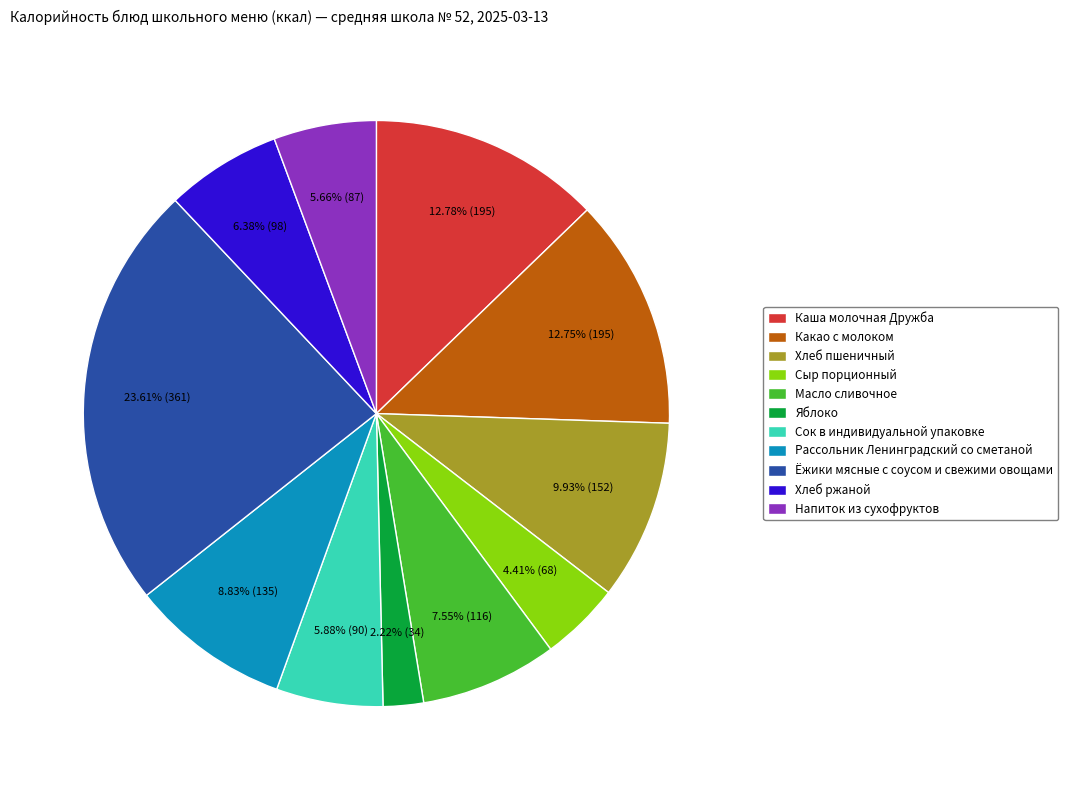

Which slice is the largest?

Ёжики мясные с соусом и свежими овощами